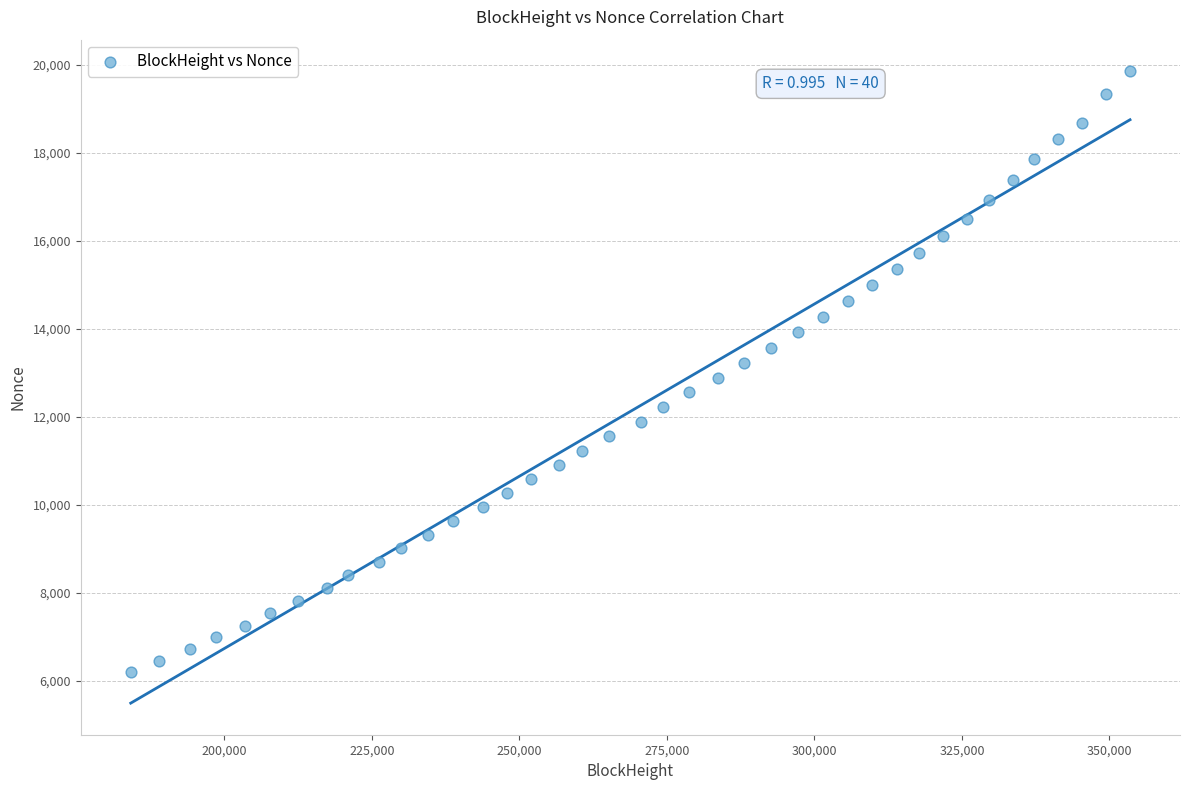

What is the range of X values (max minus min)?

169361